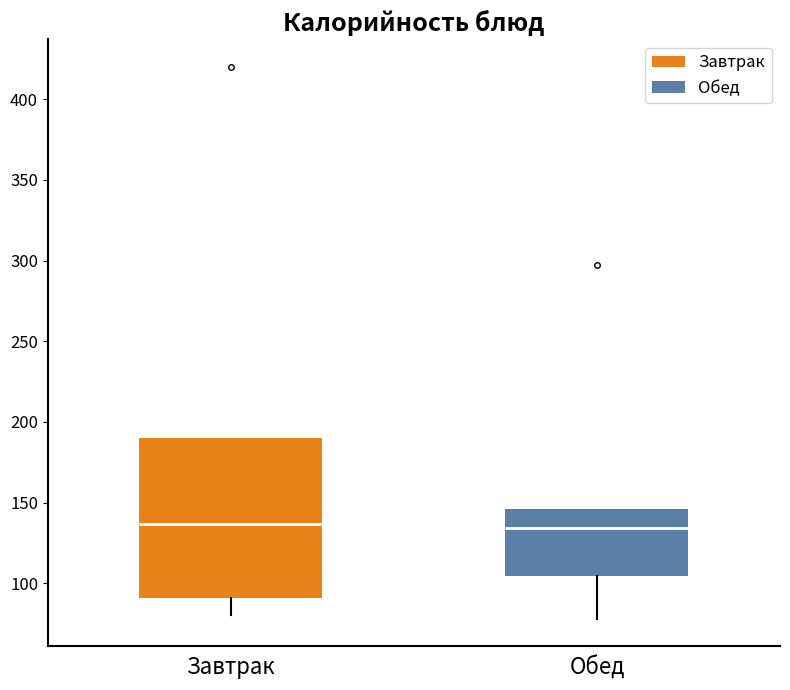

Comparing the boxes themselves (not the whiskers), which one is the tallest?

Завтрак